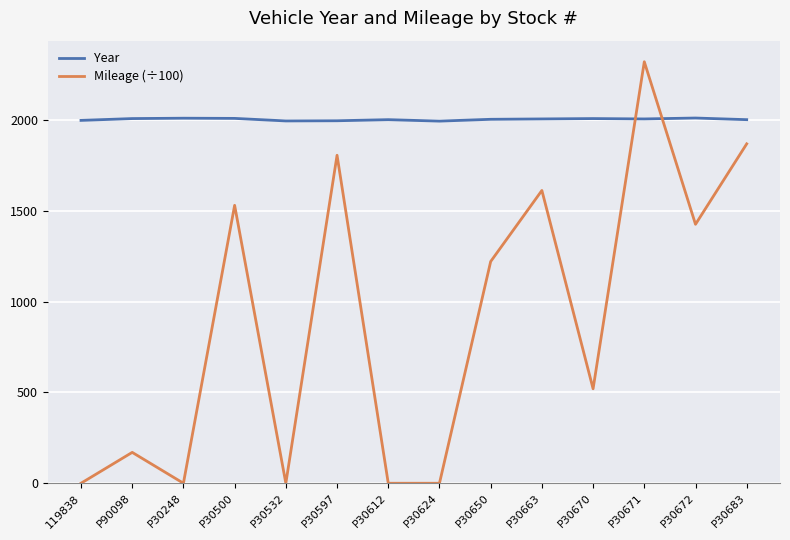

True or false: Year has more than 0 points higher than both neighbors.

True